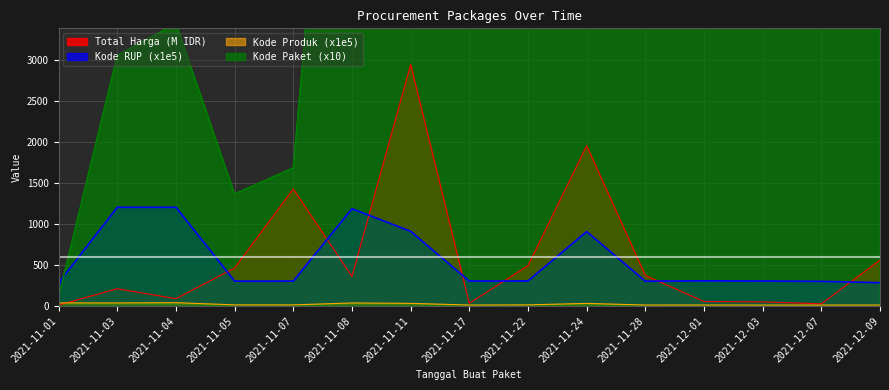

How many interior local peaks does the Kode Paket series have?

3